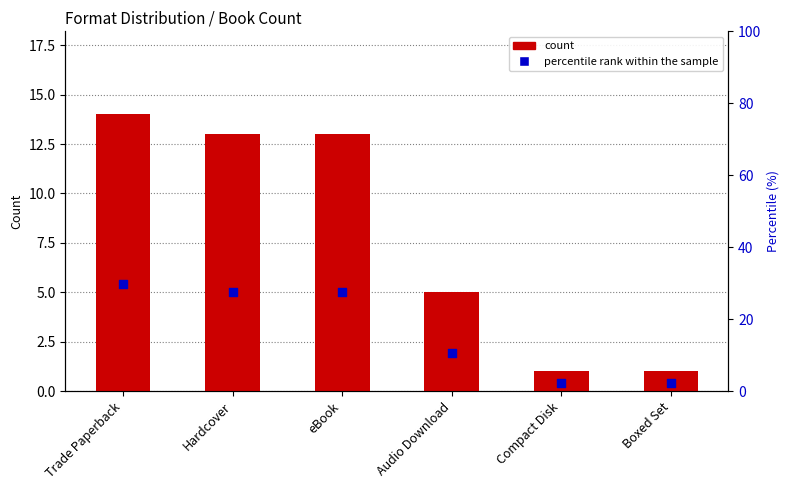

Is the value of count at eBook greater than the value of percentile rank within the sample at Trade Paperback?

No